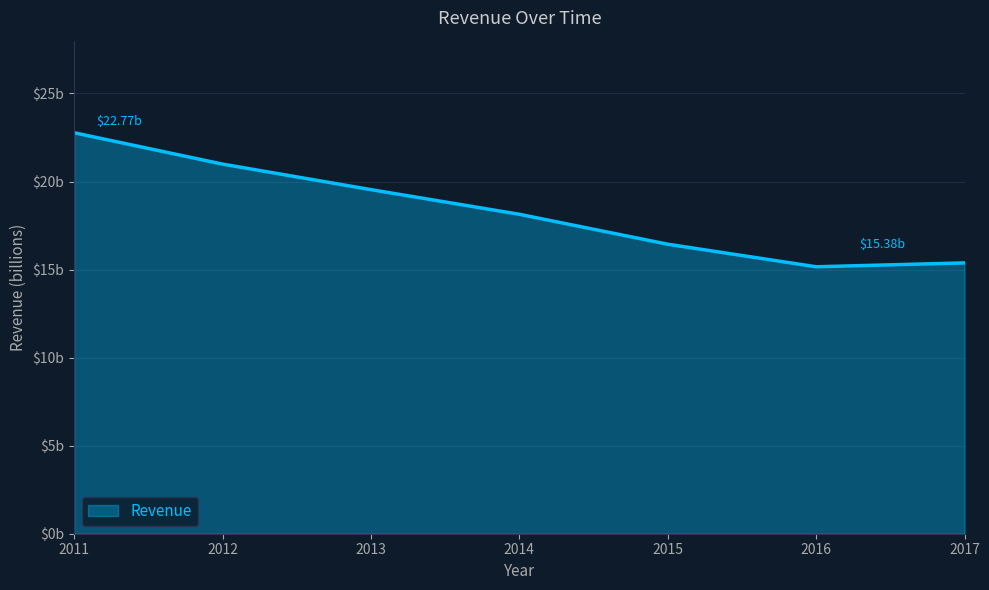

What is the approximate value at 2017?

15.4